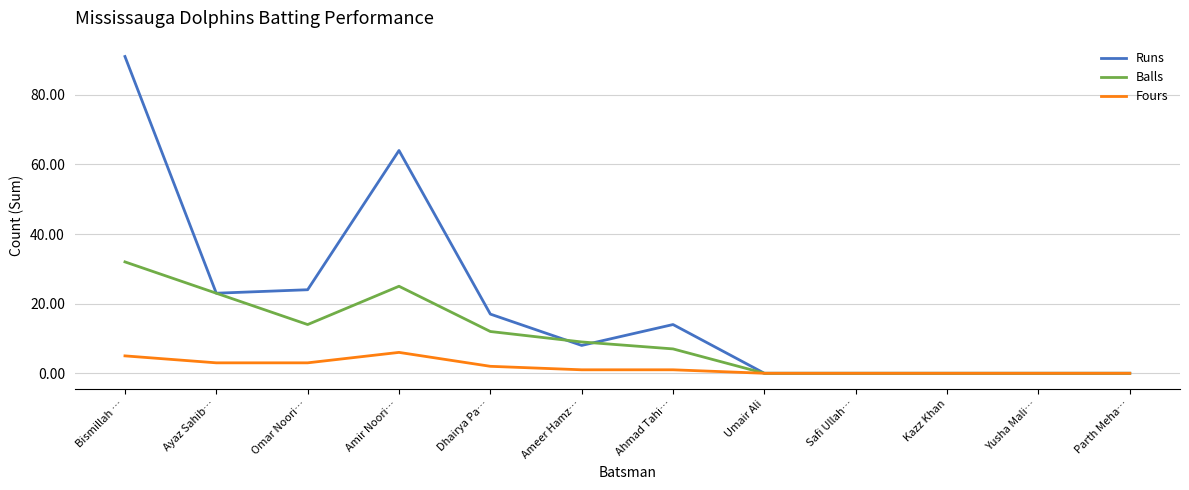

At which label does Balls first exceed 9?

Bismillah …